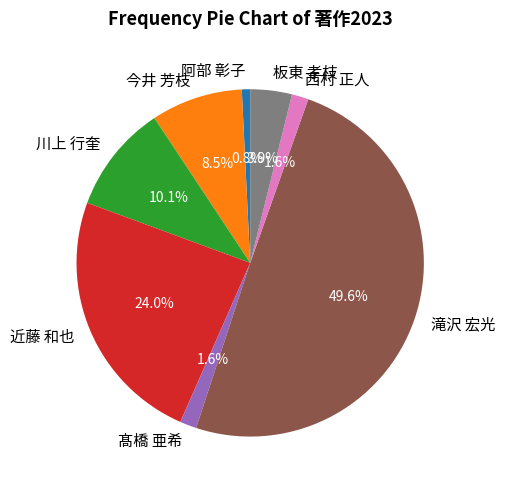

What is the largest slice in the pie chart?

滝沢 宏光